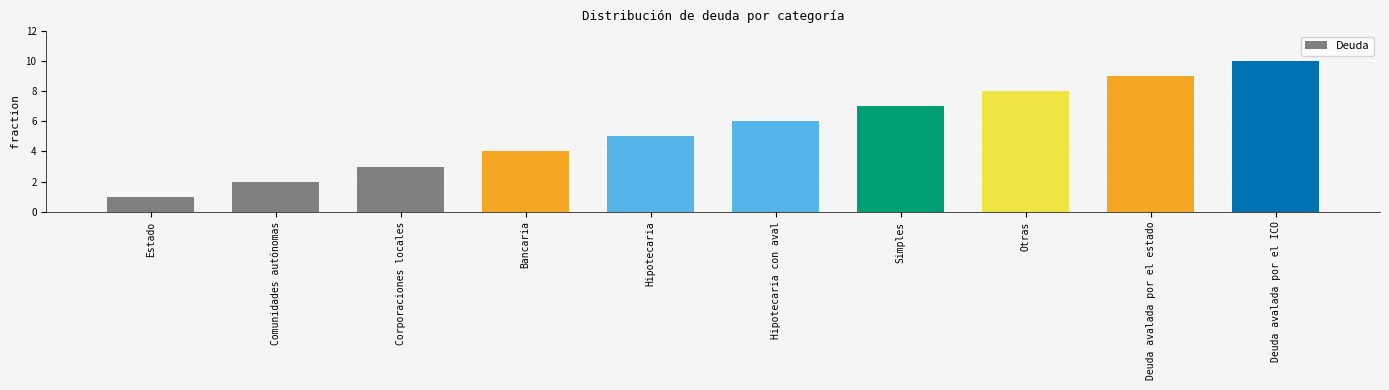

What is the average value?

6